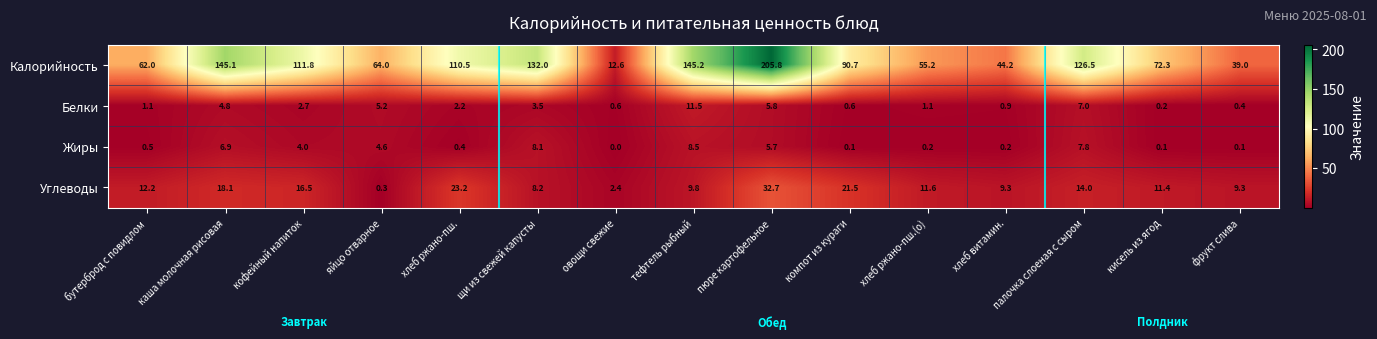

The Белки series shows 0.8 at хлеб ржано-пш.(о). True or false?

False